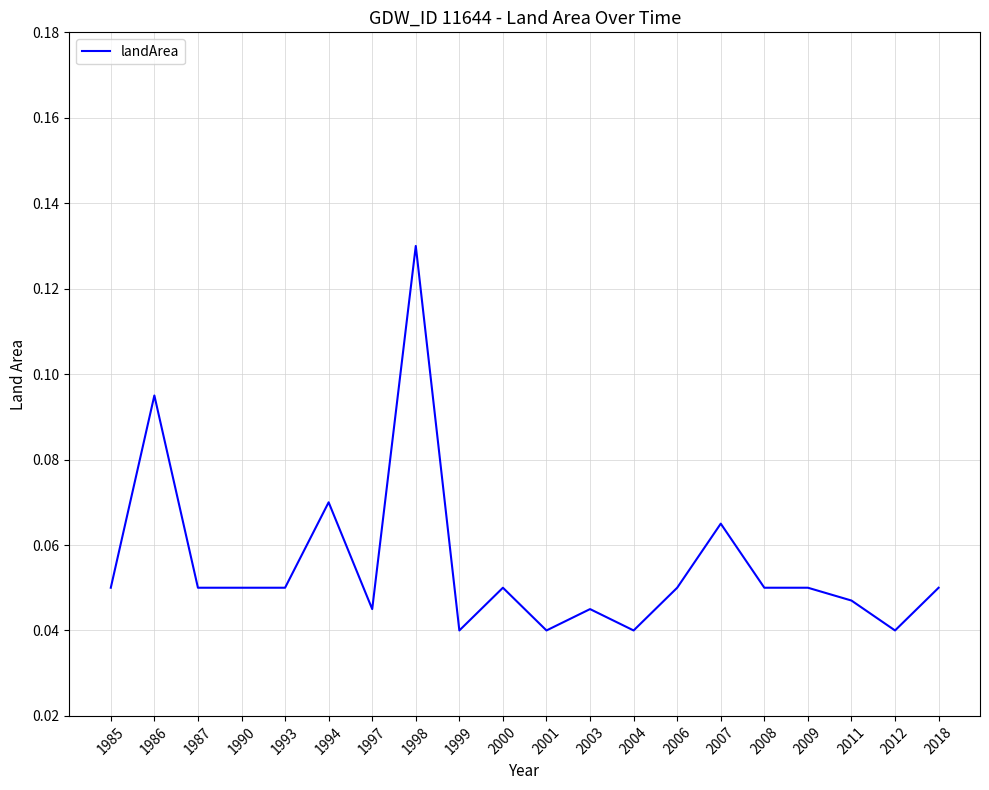

Between 1998 and 1987, which is larger?

1998